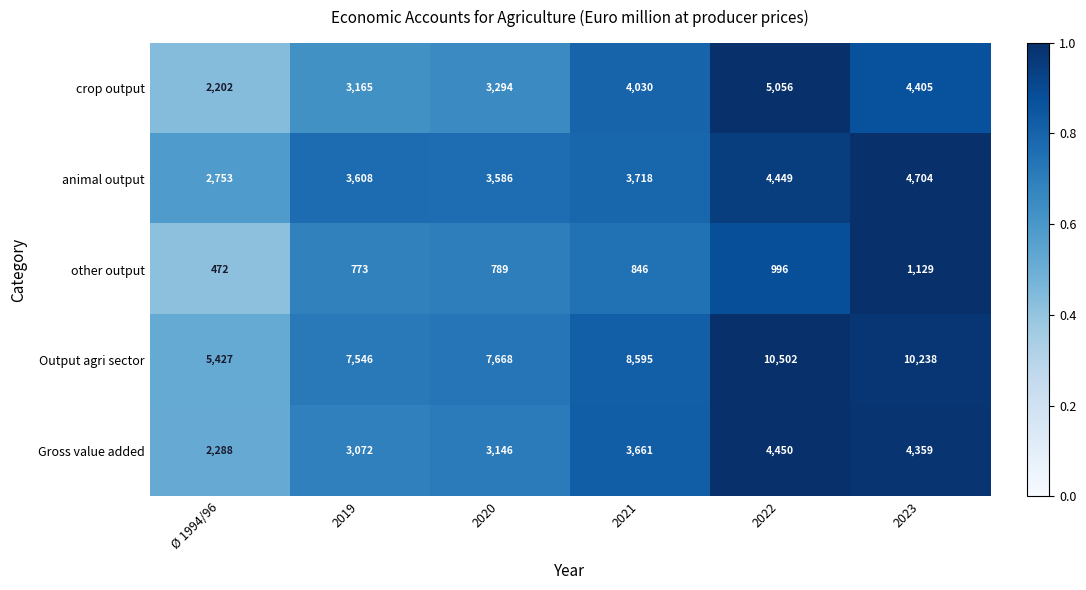

Rank the series at 2019 from lowest to highest value.

other output, Gross value added, crop output, animal output, Output agri sector